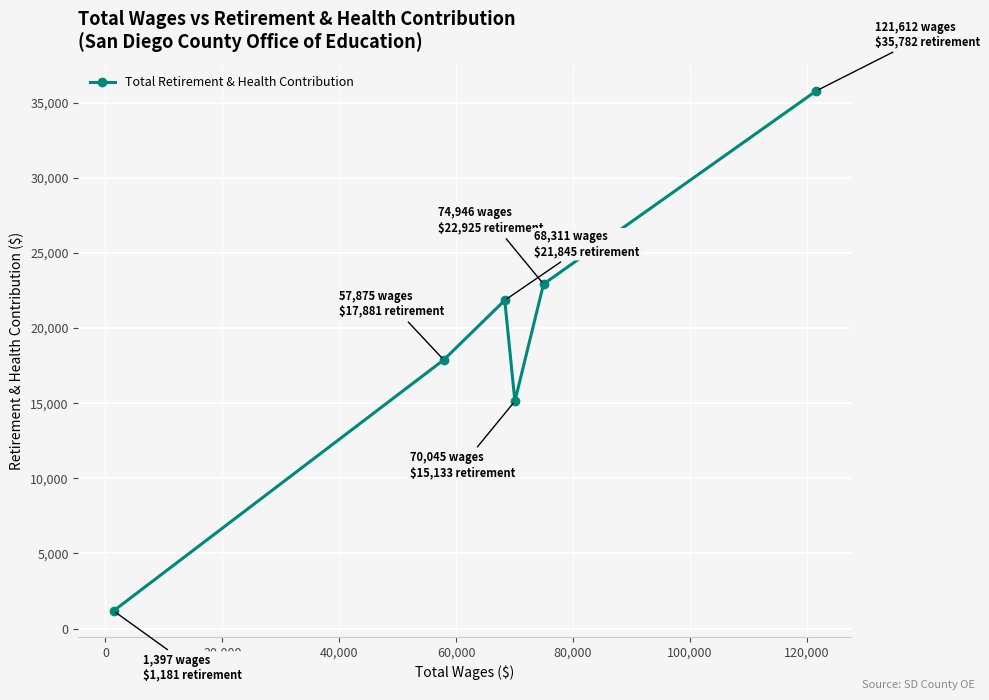

Reading left to right, transcribe all the data shown in this chart.

1181	17881	21845	15133	22925	35782